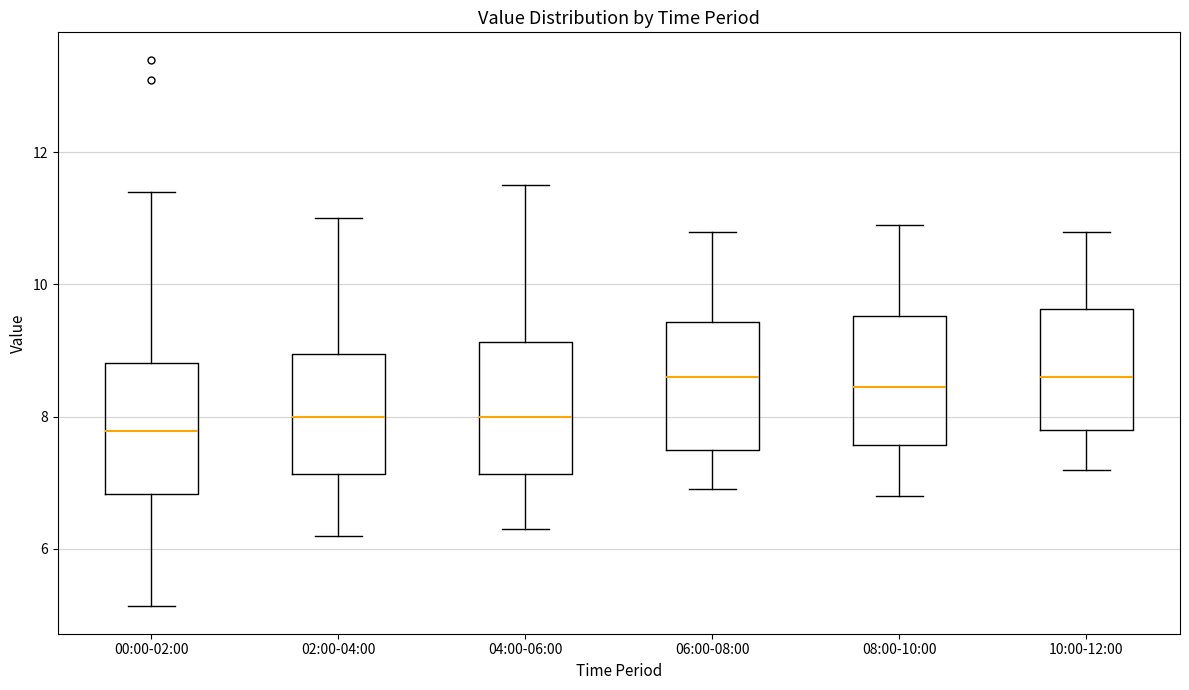

Which box's median line is the lowest?

00:00-02:00